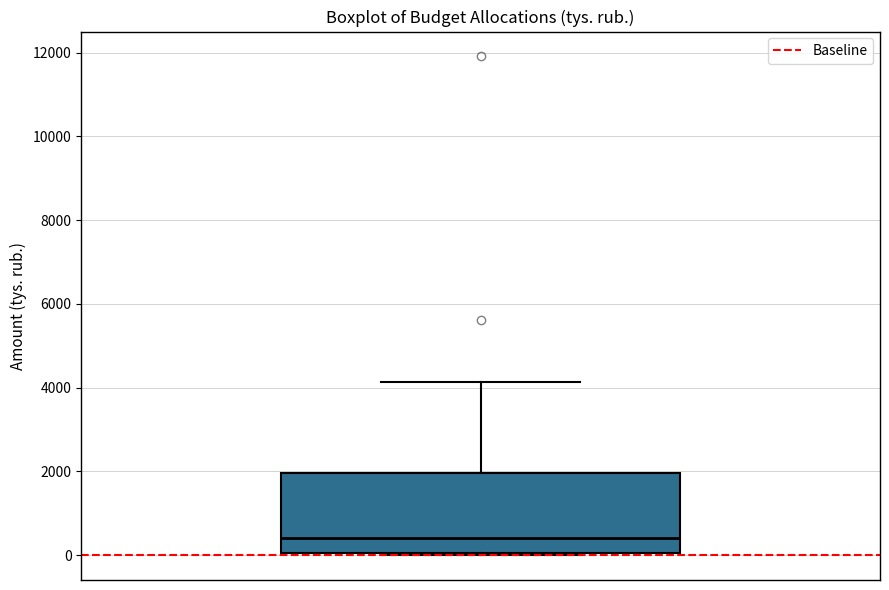

Where is the upper edge of the box on the y-axis? The values are not printed on the chart, so give them approximately, as read against the axis.

2000